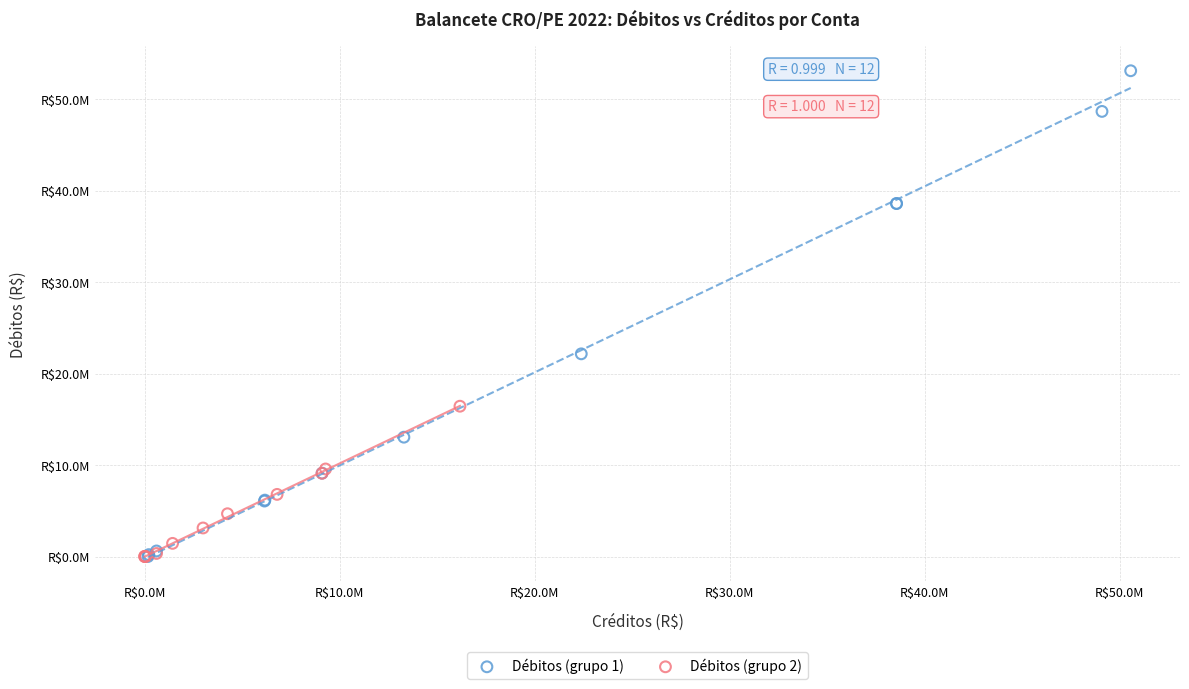

What are all the series names shown in the legend?

Débitos (grupo 1), Débitos (grupo 2)